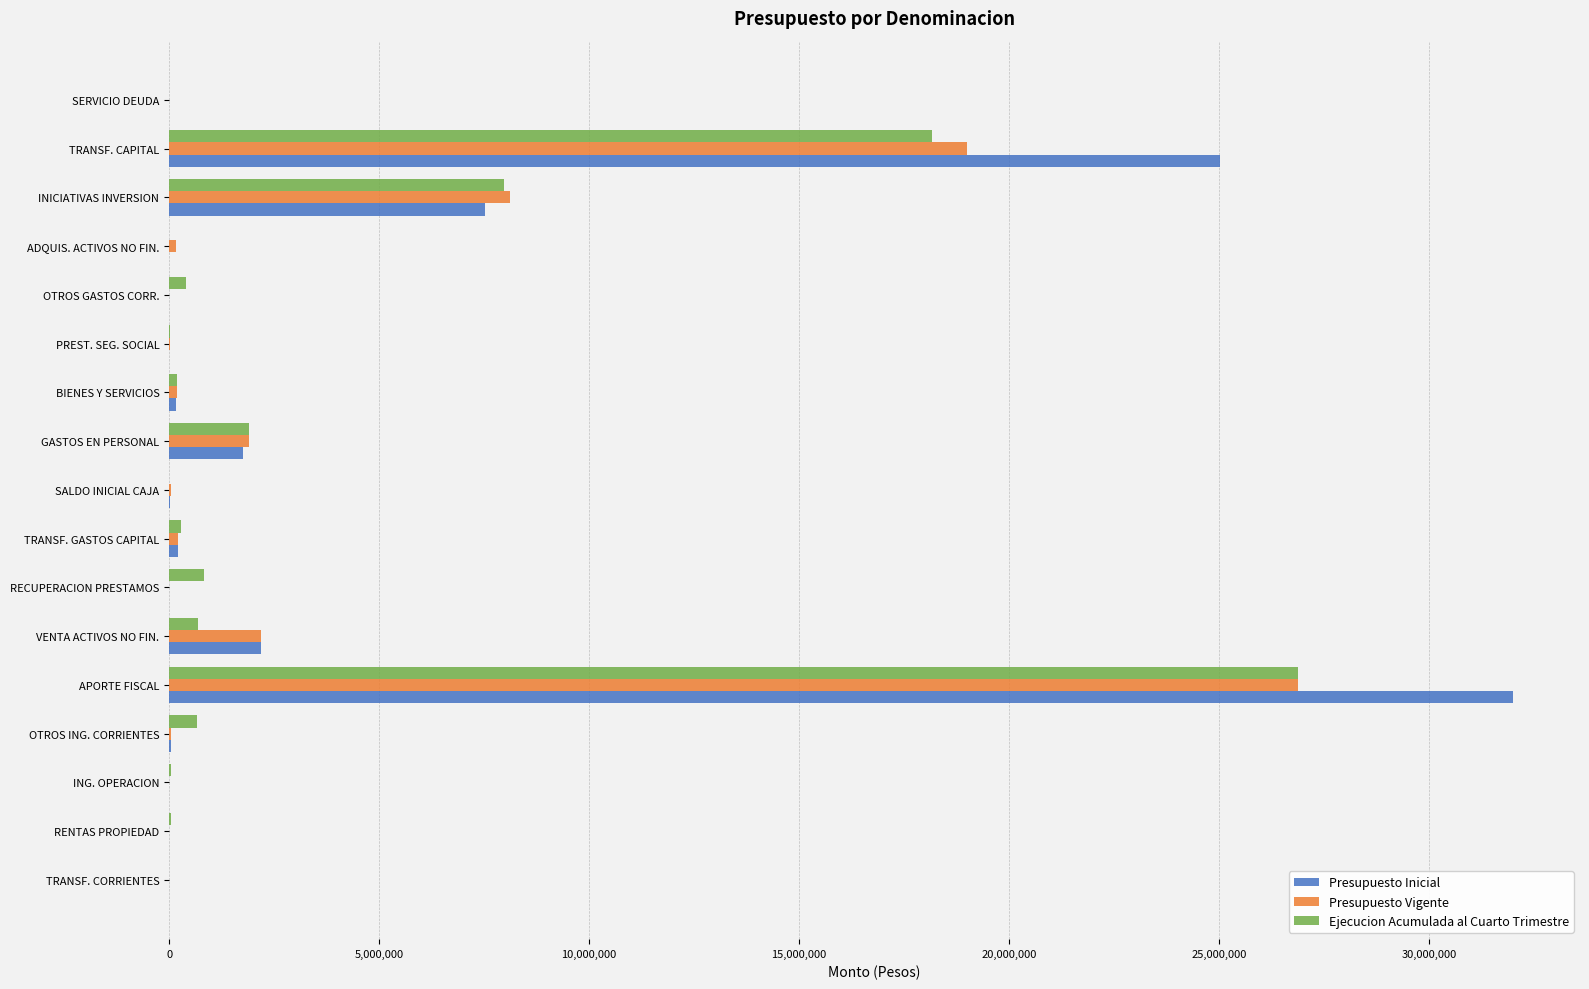

The Ejecucion Acumulada al Cuarto Trimestre series shows 26876385 at APORTE FISCAL. True or false?

True